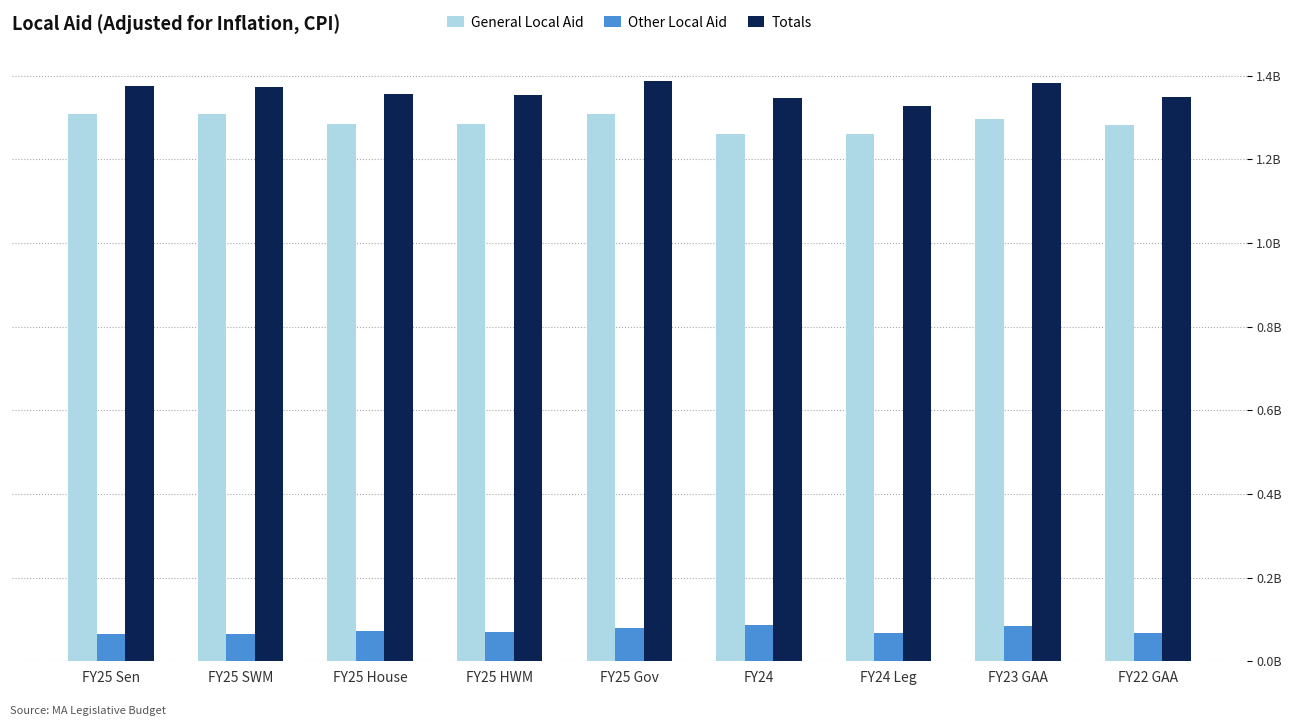

What are all the series names shown in the legend?

General Local Aid, Other Local Aid, Totals